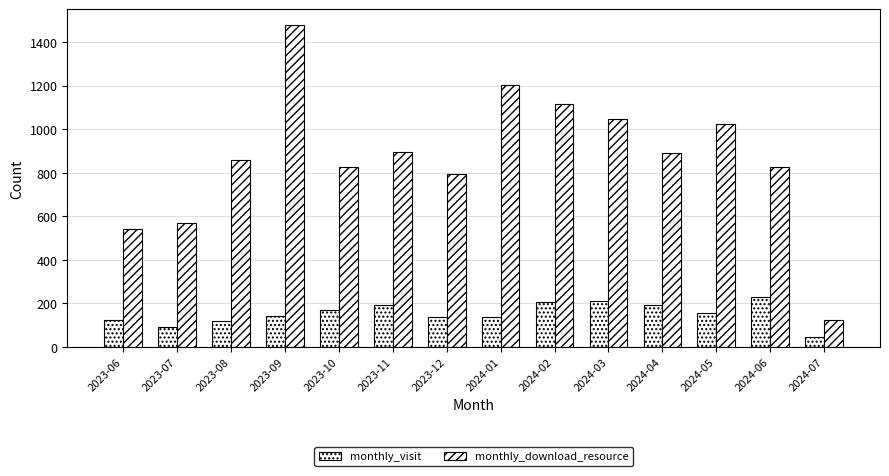

What is the value of the monthly_visit bar at the 9th from the left?

207